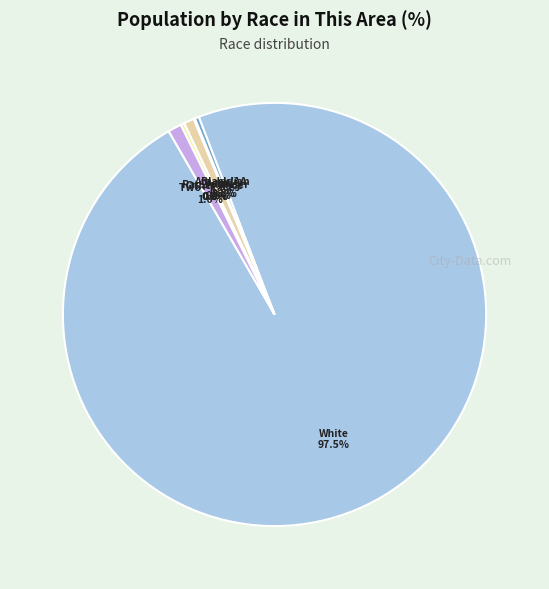

True or false: Asian alone accounts for 11% of the total.

False